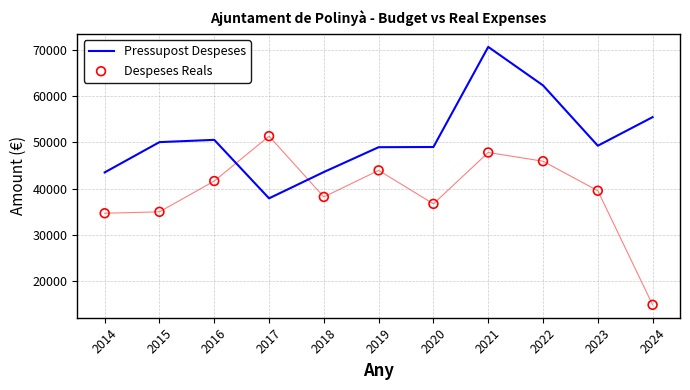

Which series has the largest total across all categories?

Pressupost Despeses